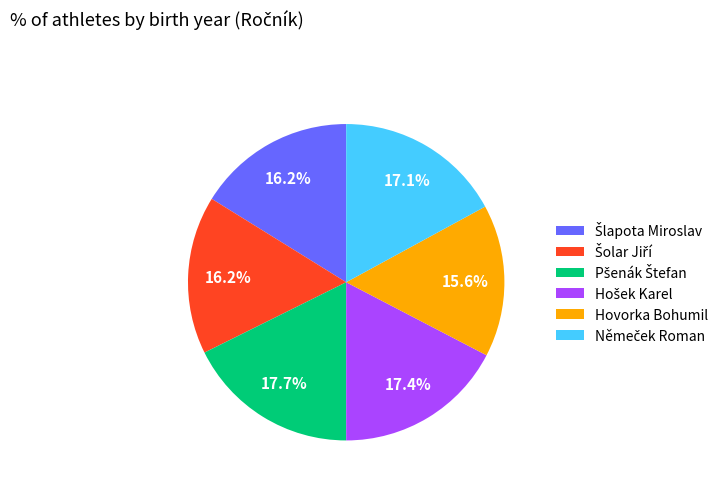

Does any single category account for the majority?

No